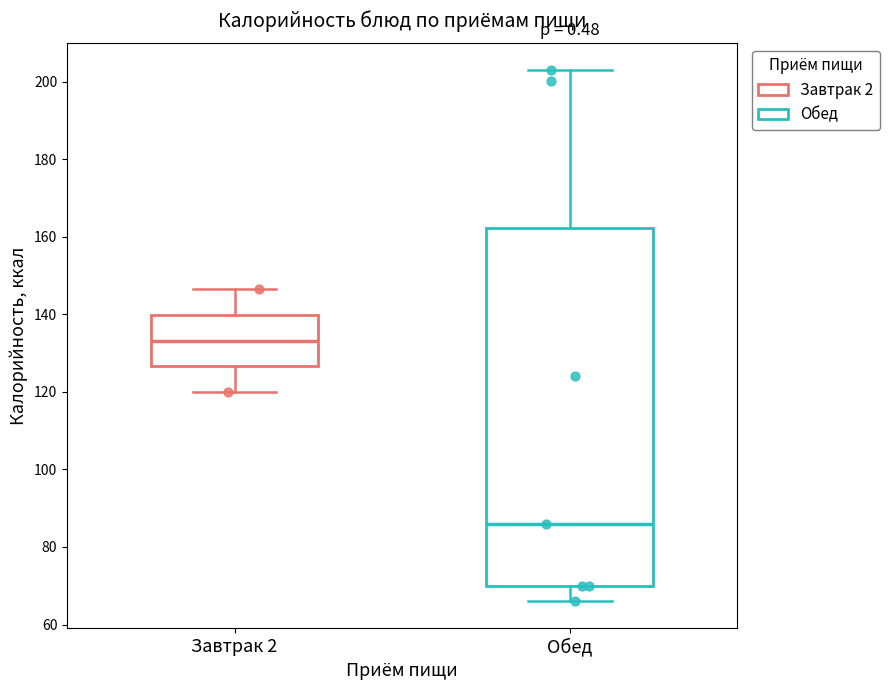

Reading left to right, read every box against the y-axis: the position of its median line, the range the box covers, and the ends of its whiskers. The values are not printed on the chart, so give them approximately, as read against the axis.

Завтрак 2: median 134, box 126 to 140, whiskers 120 to 146
Обед: median 86, box 70 to 162, whiskers 66 to 204